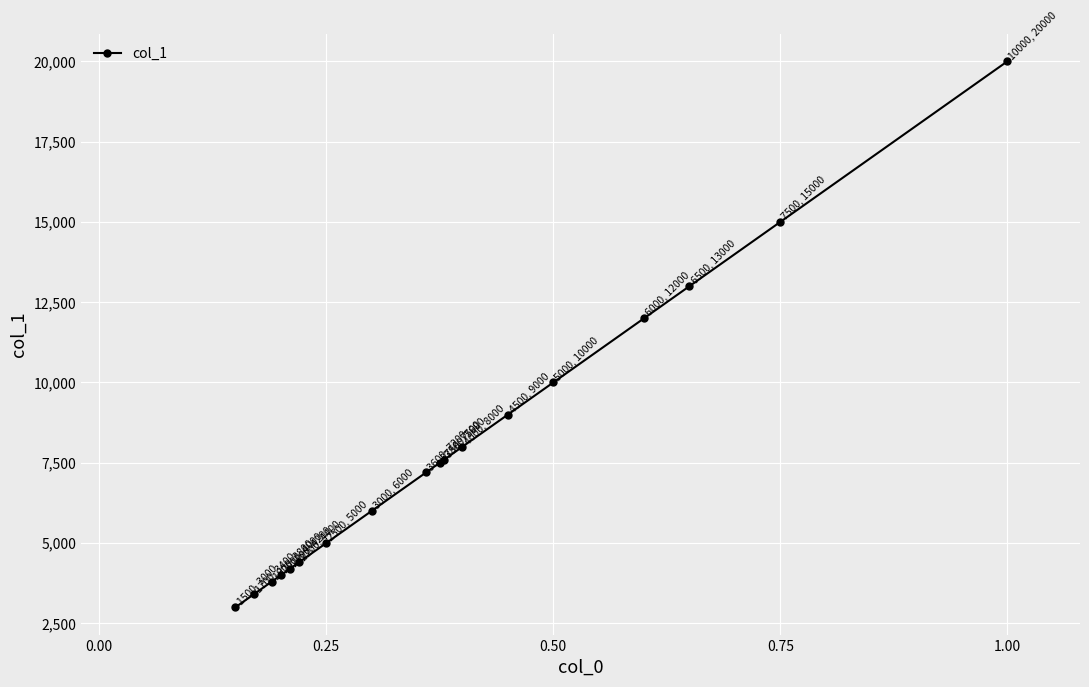

What is the sum of all values?

143100